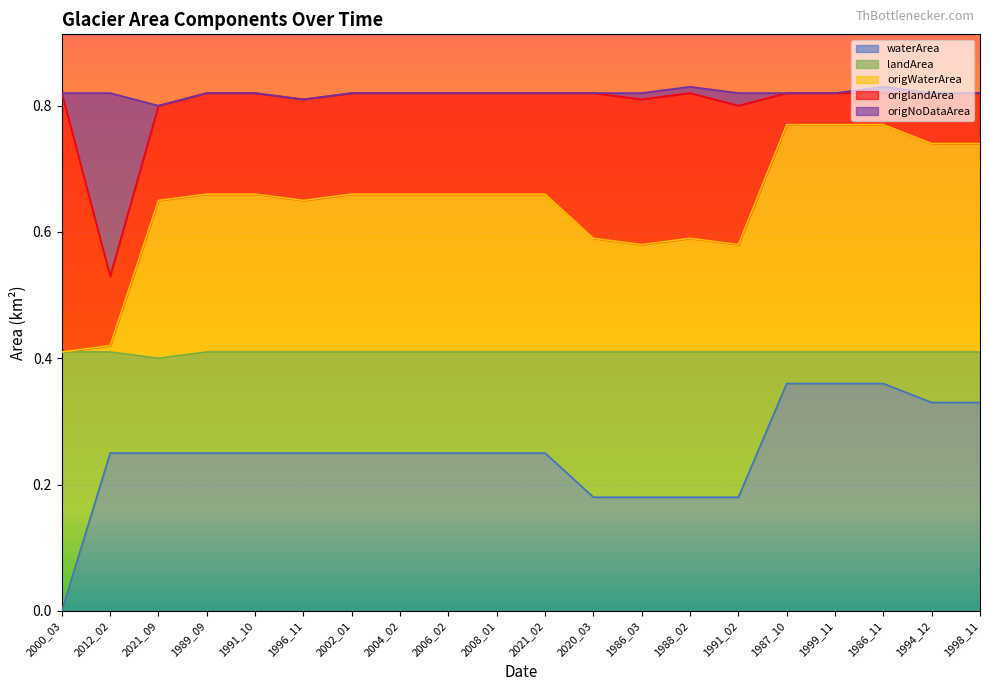

What is the label of the 9th point from the right?

2020_03